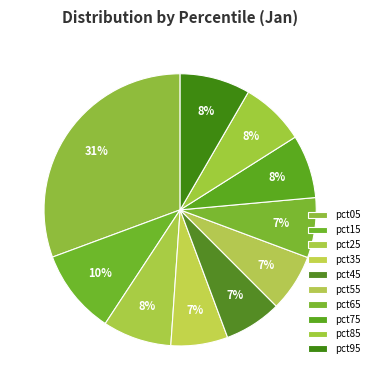

Is there any slice that represents more than half of the pie?

No